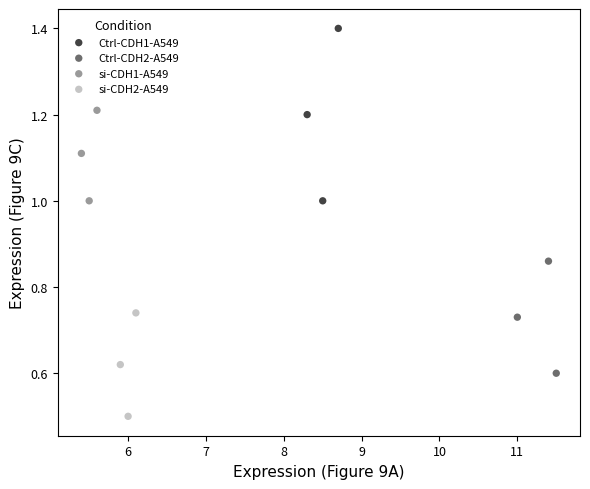

Which series reaches the maximum Y coordinate?

Ctrl-CDH1-A549